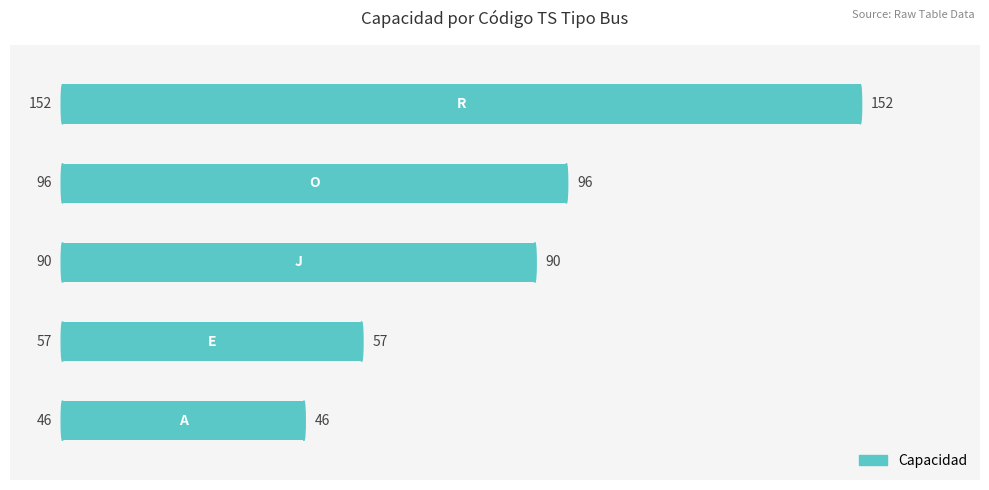

What is the change in value from A to R?

+106